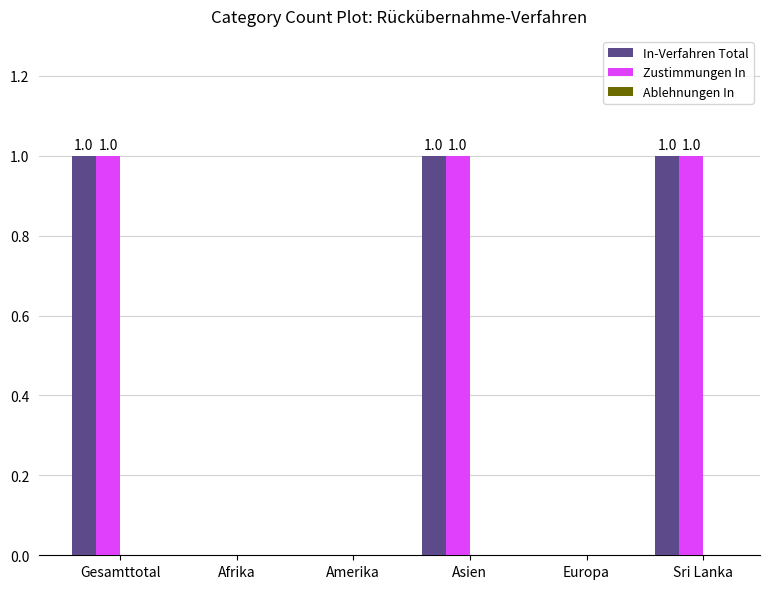

The In-Verfahren Total series shows 1 at Gesamttotal. True or false?

True